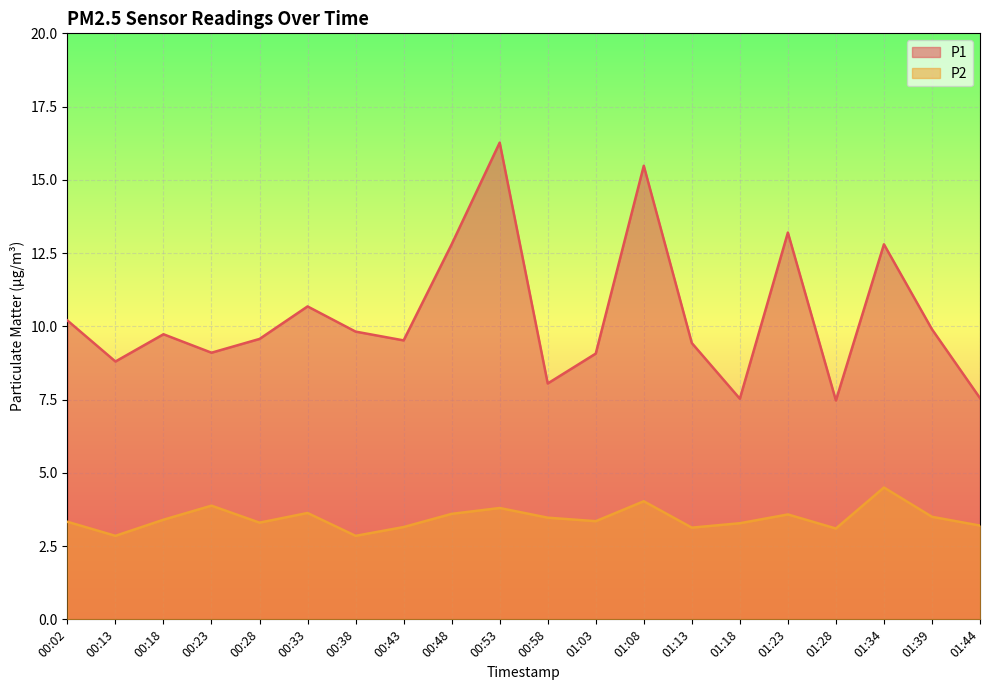

Reading left to right, list all the values displayed in this chart.

P1: 00:02=10.2	00:13=8.8	00:18=9.7	00:23=9.1	00:28=9.6	00:33=10.7	00:38=9.8	00:43=9.5	00:48=12.8	00:53=16.3	00:58=8.1	01:03=9.1	01:08=15.5	01:13=9.4	01:18=7.5	01:23=13.2	01:28=7.5	01:34=12.8	01:39=9.9	01:44=7.5
P2: 00:02=3.3	00:13=2.9	00:18=3.4	00:23=3.9	00:28=3.3	00:33=3.6	00:38=2.9	00:43=3.1	00:48=3.6	00:53=3.8	00:58=3.5	01:03=3.4	01:08=4.0	01:13=3.1	01:18=3.3	01:23=3.6	01:28=3.1	01:34=4.5	01:39=3.5	01:44=3.2